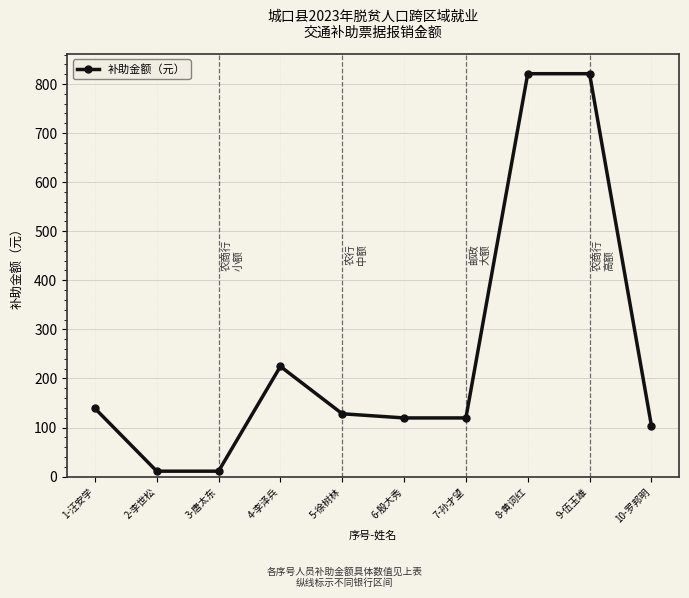

What is the difference between the maximum and second lowest values?

810.0